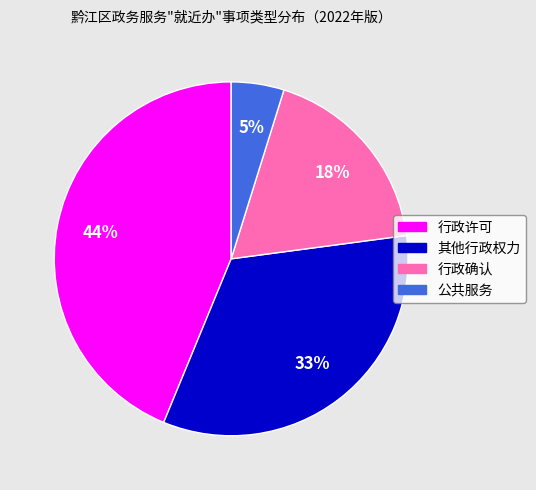

True or false: 行政确认 accounts for 6% of the total.

False